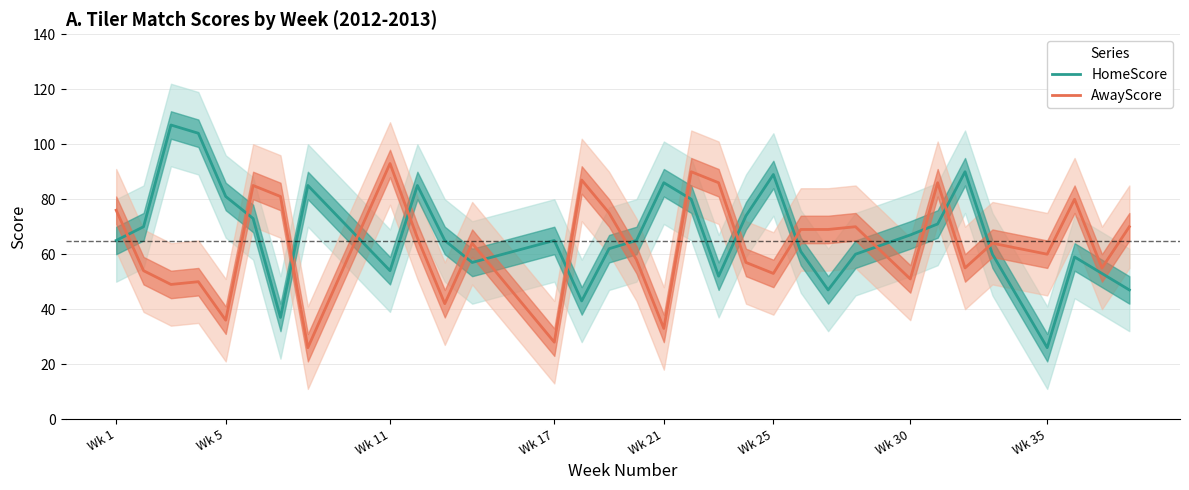

After their last crossing, which series has the higher values: AwayScore or HomeScore?

AwayScore